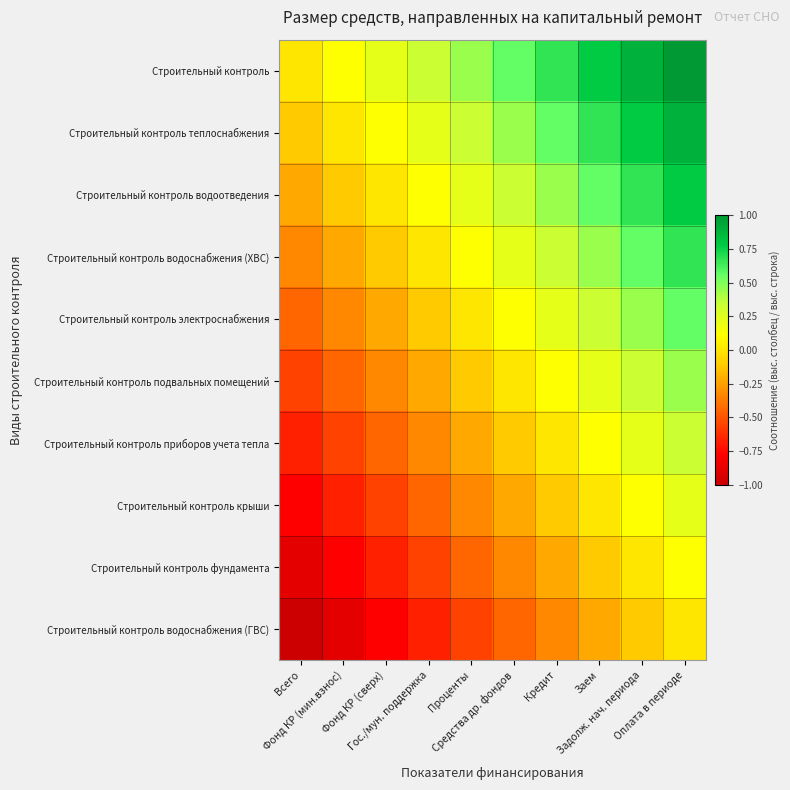

At which category is the sum across all series the highest?

Оплата в периоде